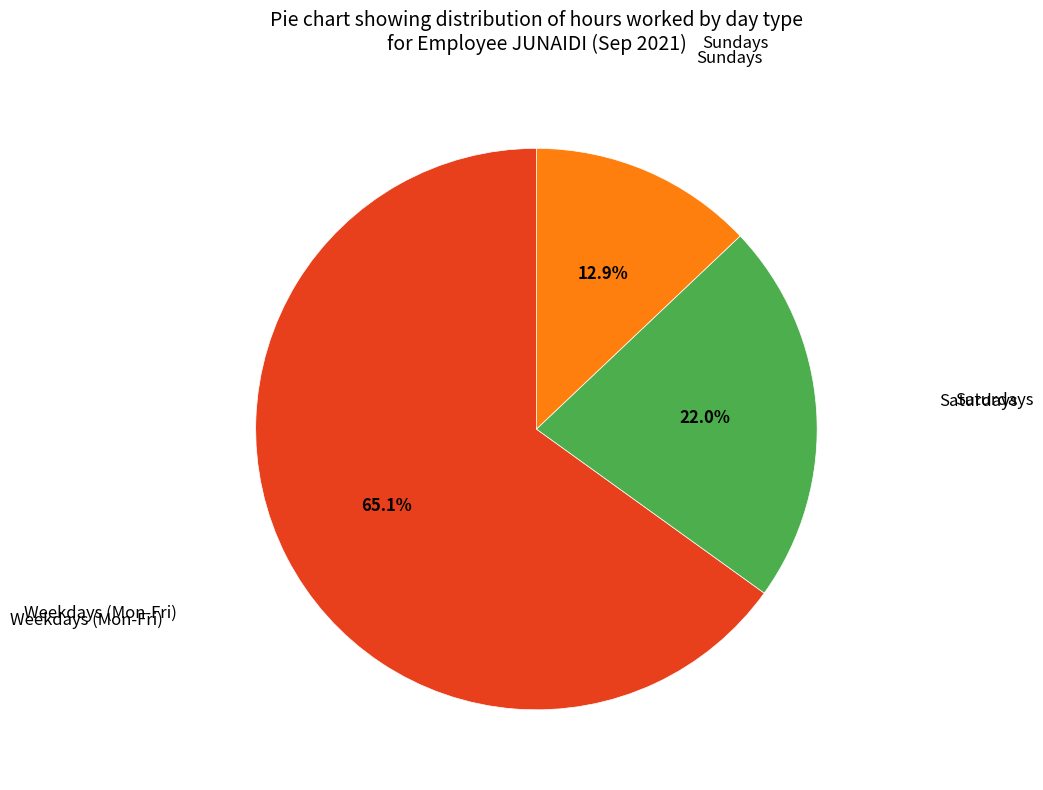

To the nearest percent, what is the difference between the largest and smallest slice percentages?

52%